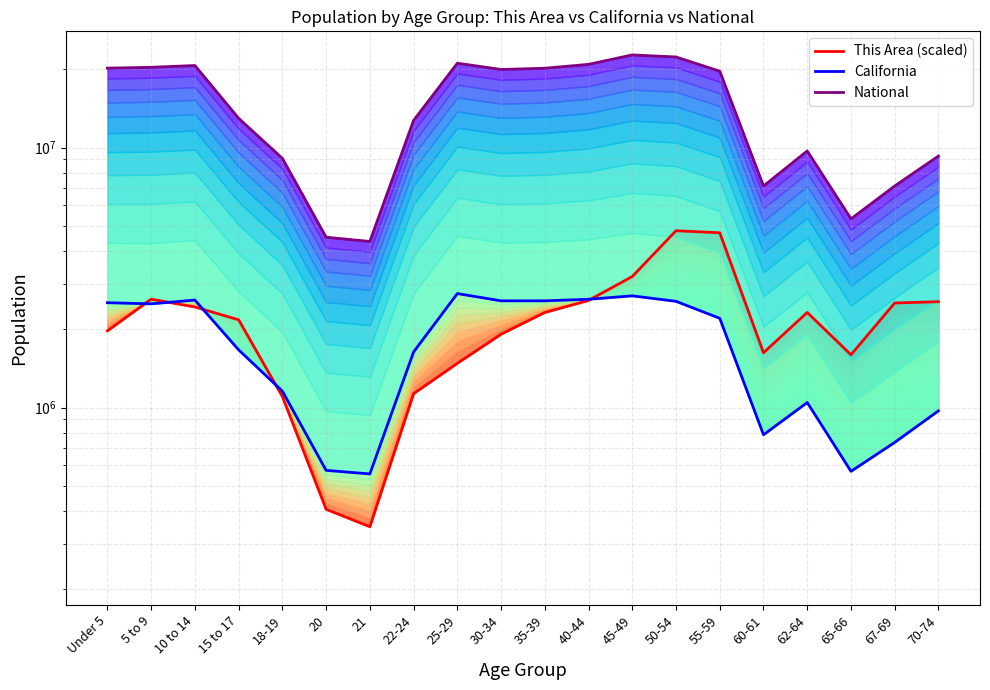

What is the minimum value for National?

4354294.0